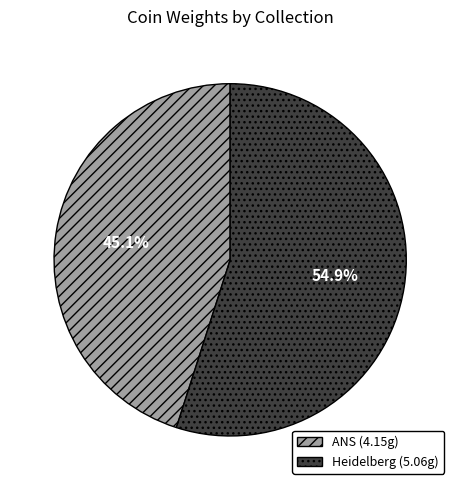

To the nearest percent, what is the difference between the largest and smallest slice percentages?

10%